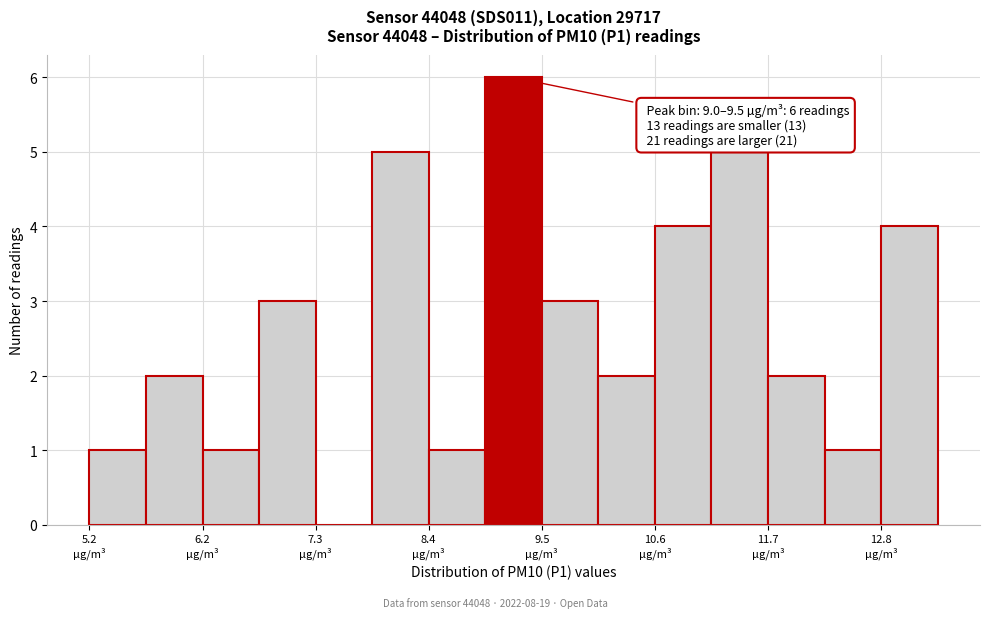

Around what value on the x-axis is the tallest bar? Give the approximate position of its centre, as read against the axis.

9.2